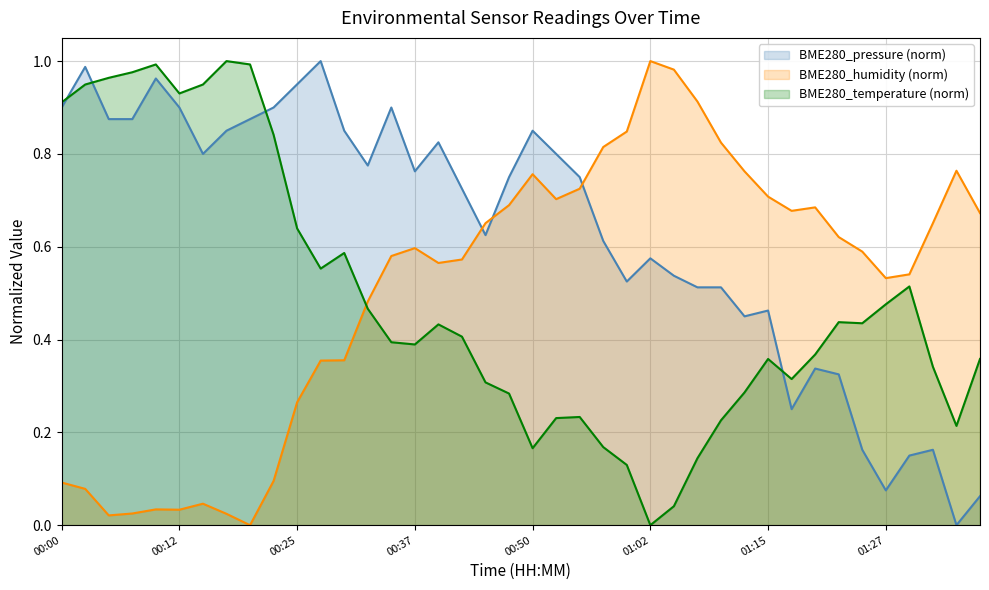

Rank the series at 01:05 from lowest to highest value.

BME280_temperature, BME280_pressure_norm, BME280_humidity